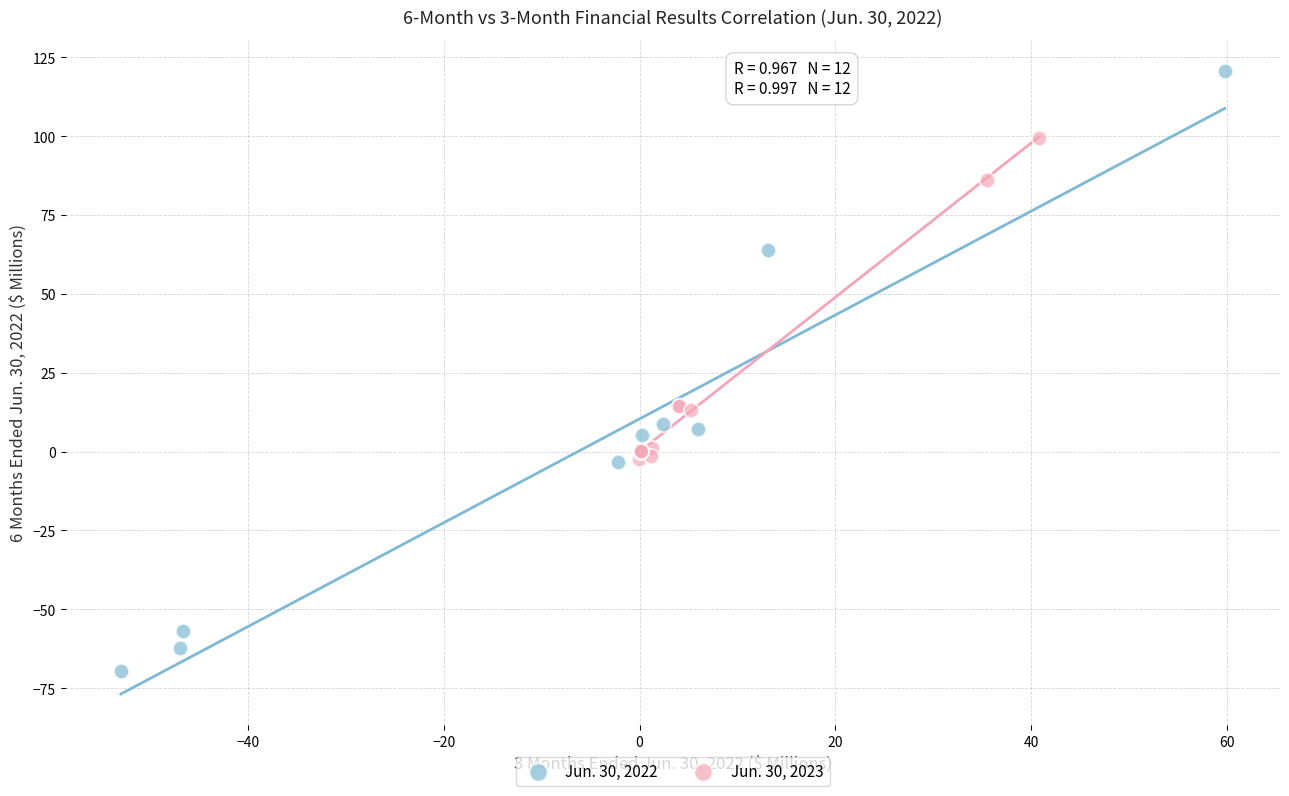

Which series has the widest spread of Y values?

Jun. 30, 2022